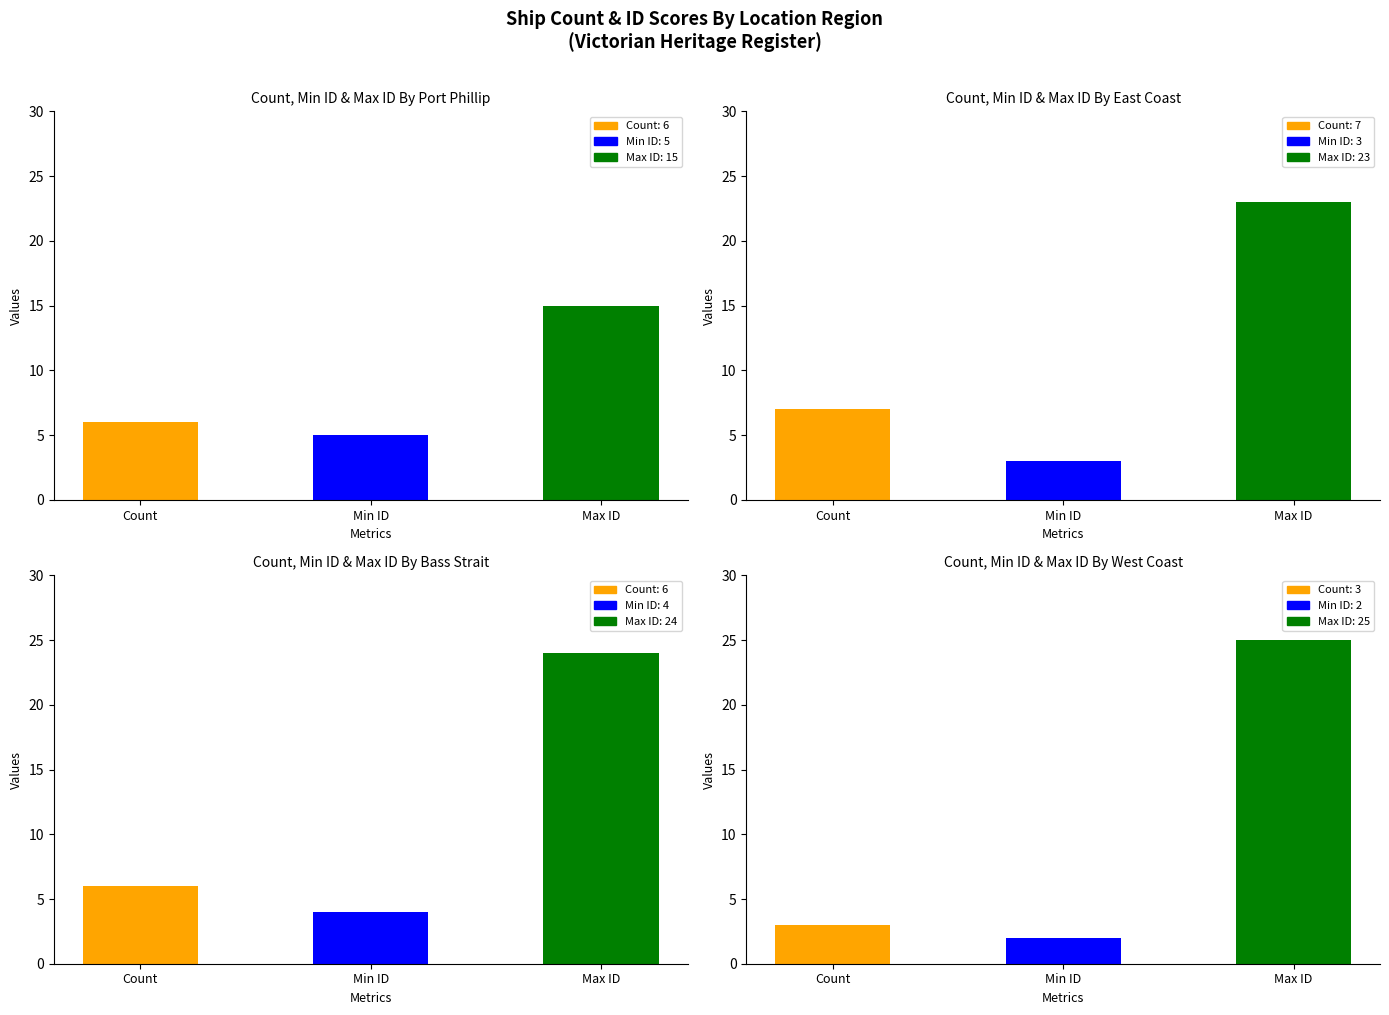

How many series are shown in this chart?

3